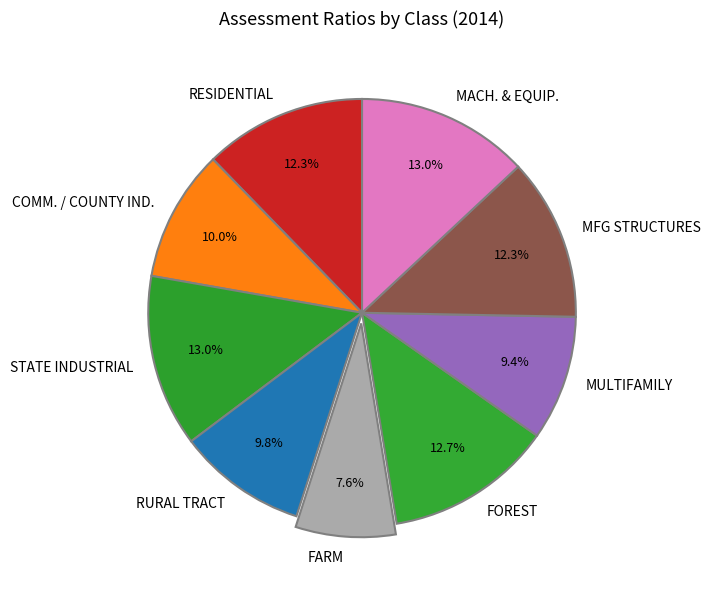

Which has a higher value, STATE INDUSTRIAL or RESIDENTIAL?

STATE INDUSTRIAL